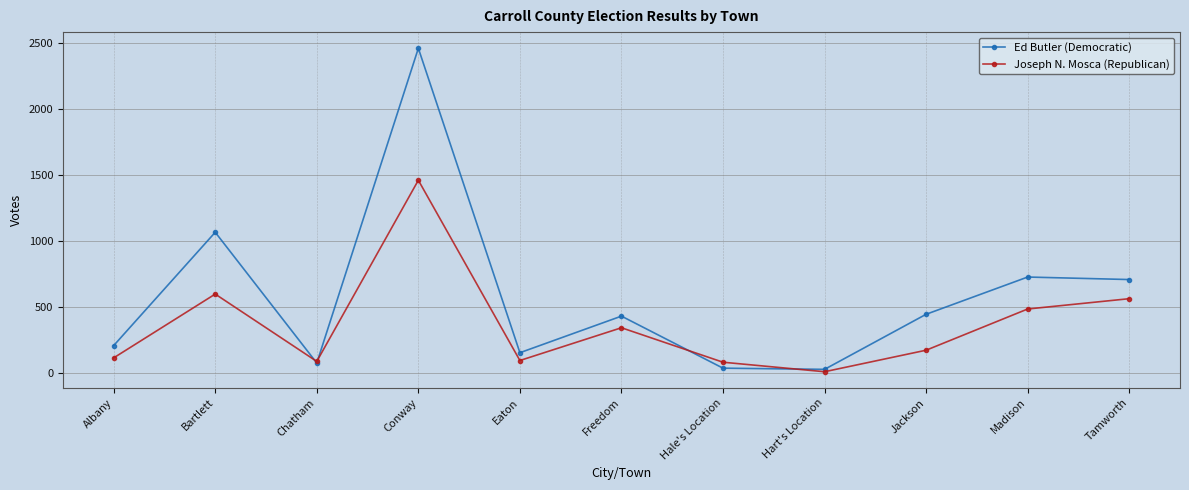

How many data points does each series have?

11